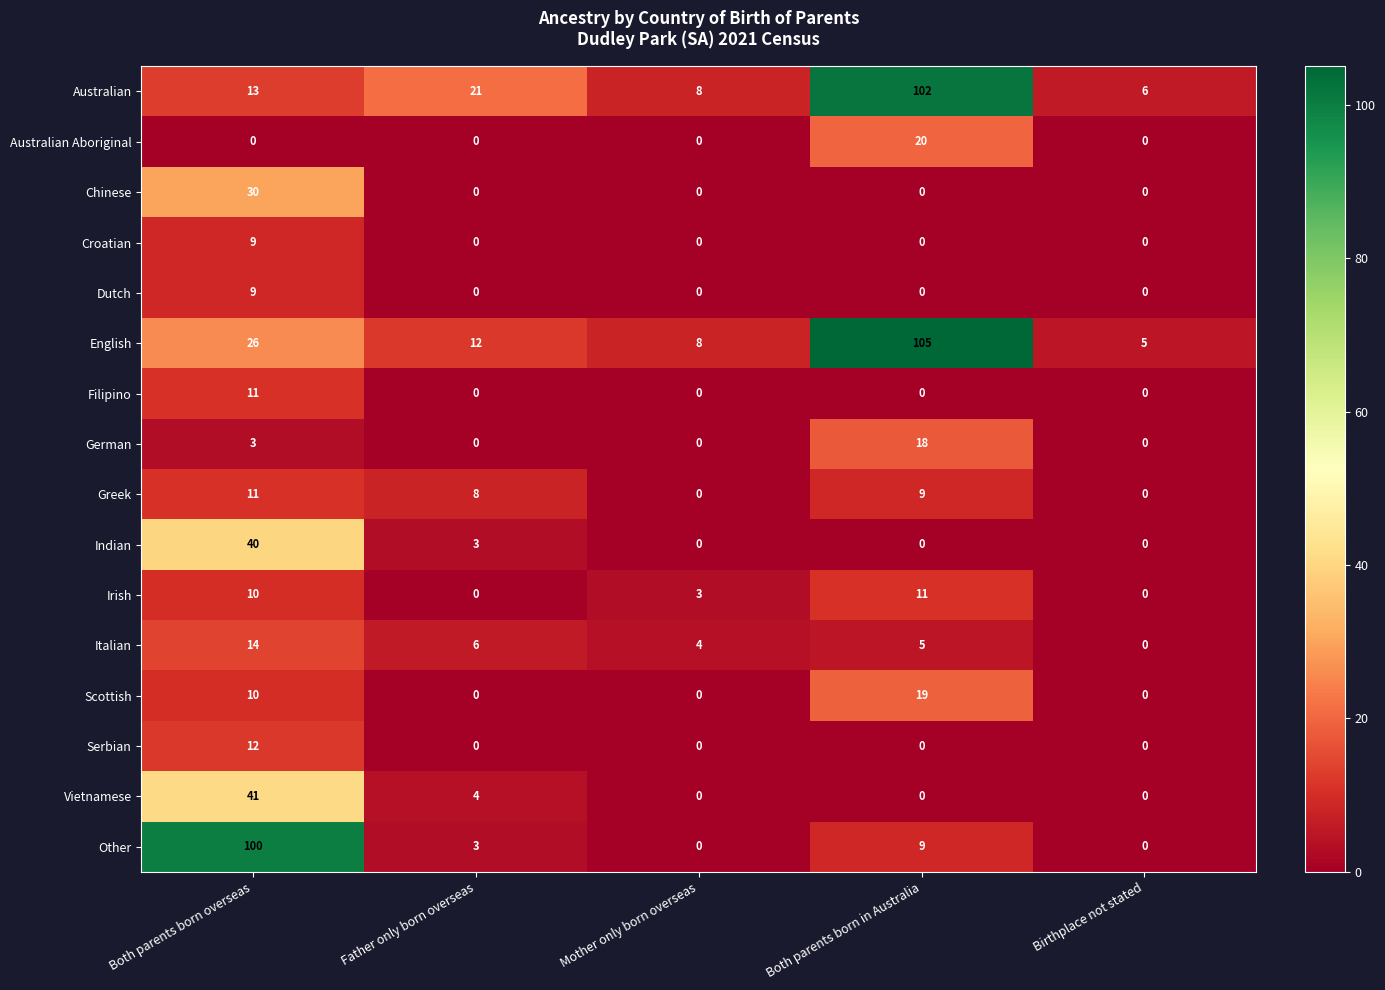

Which category has the lowest value in the English series?

Birthplace not stated